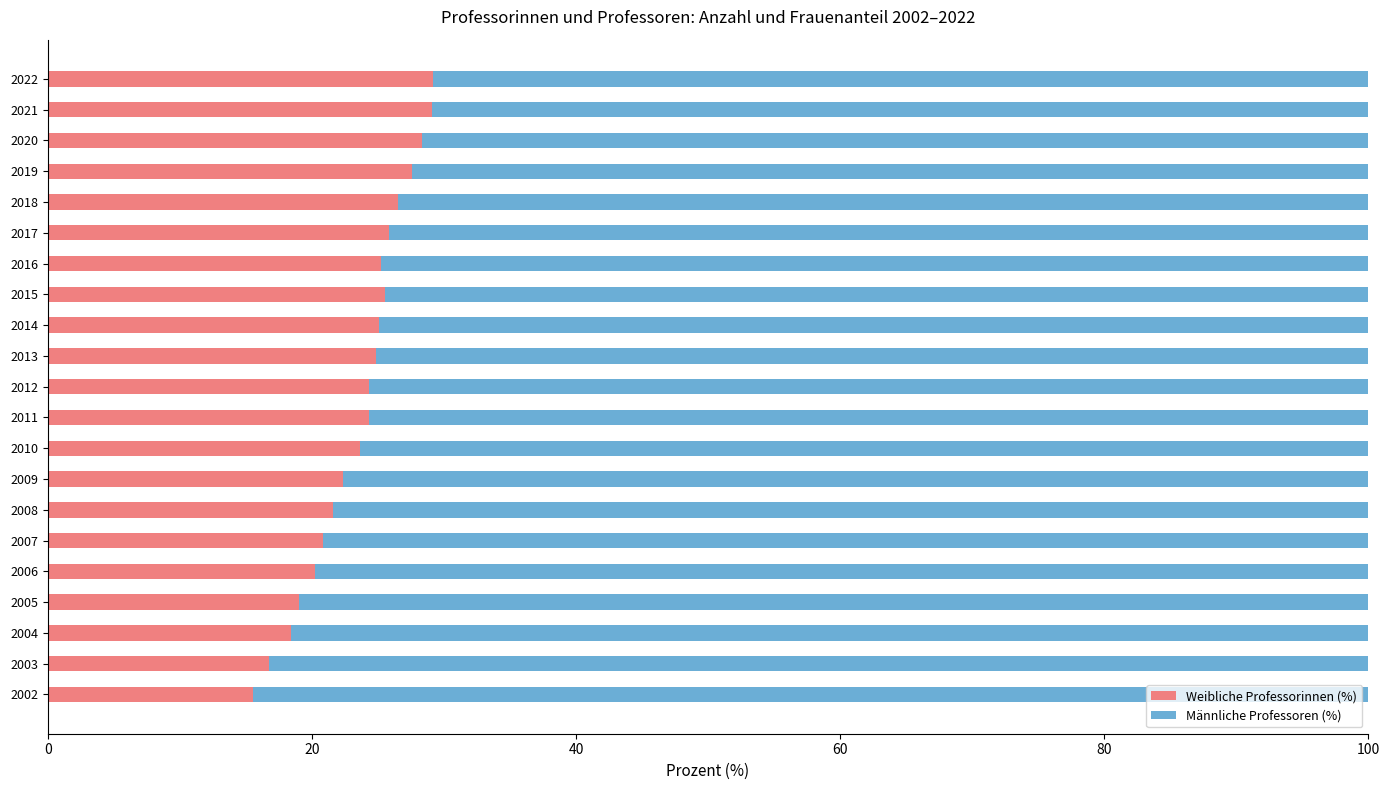

What is the highest value of the Weibliche Professorinnen (%) series?

29.2